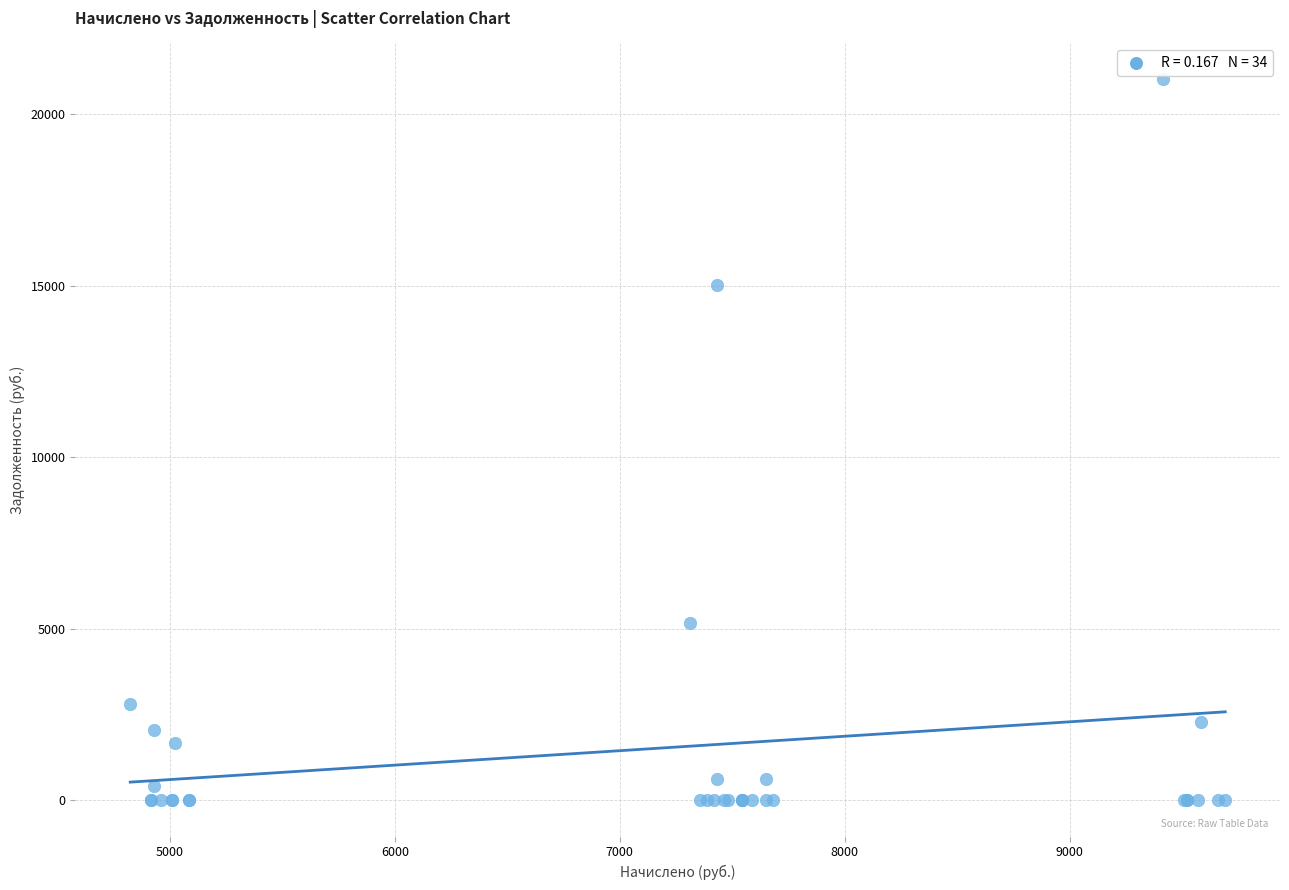

What Y value in the scatter plot is closest to 10500?

15025.2